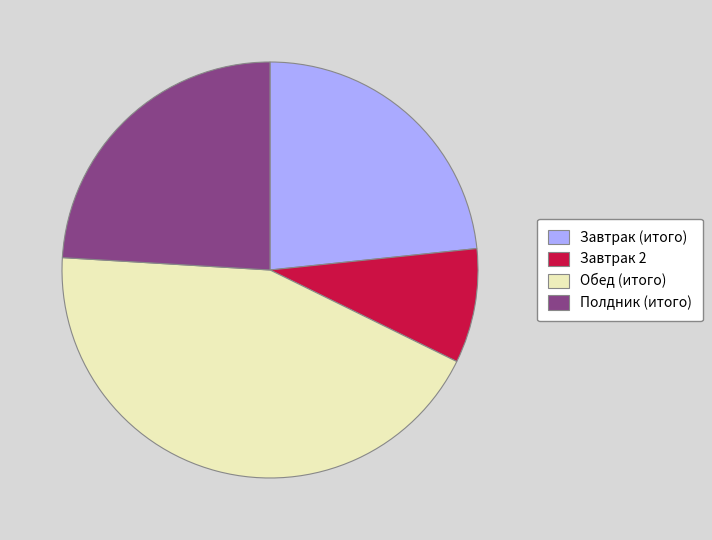

Which has a higher value, Завтрак 2 or Полдник (итого)?

Полдник (итого)